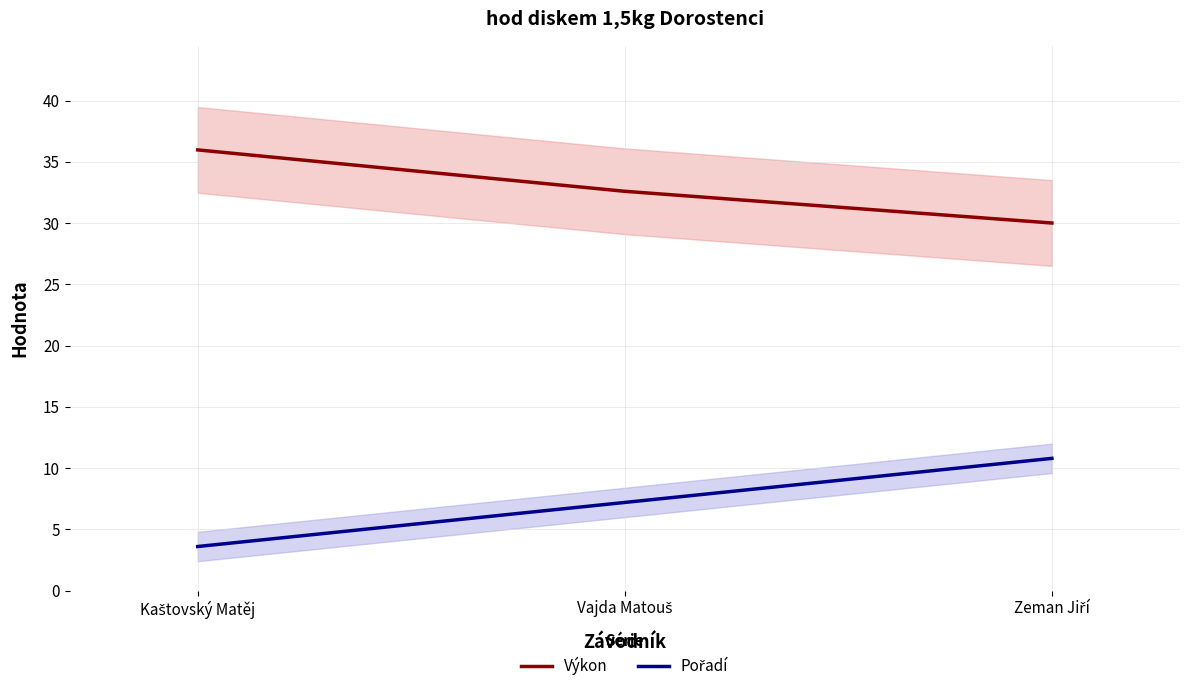

What is the sum of the Výkon values at Vajda Matouš and Kaštovský Matěj?

68.6